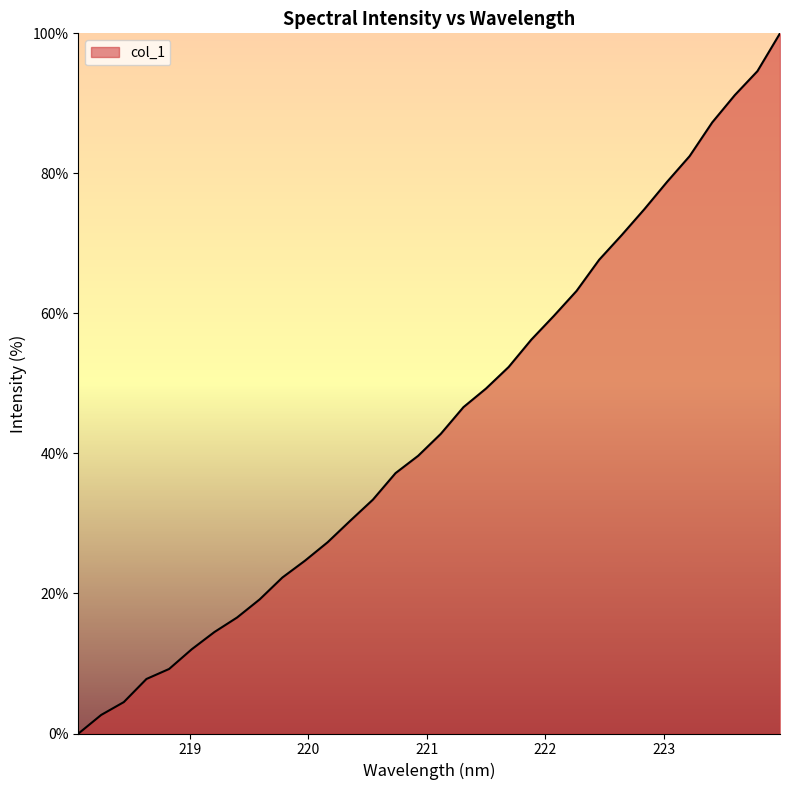

What is the greatest value displayed?

100.0